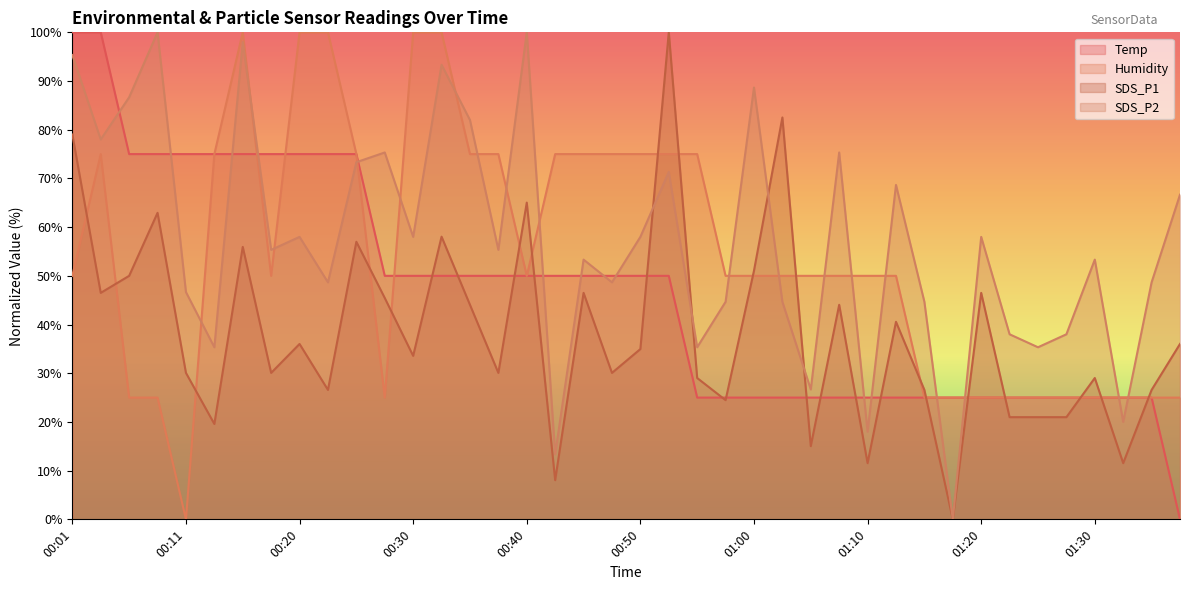

At which category is the sum across all series the highest?

00:15